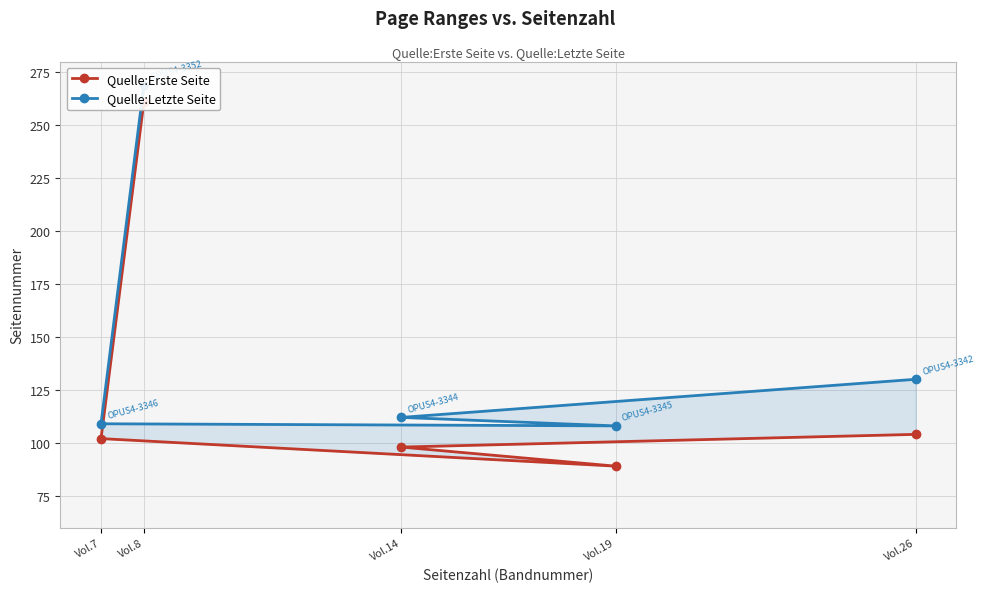

What is the maximum value shown in the chart?

269